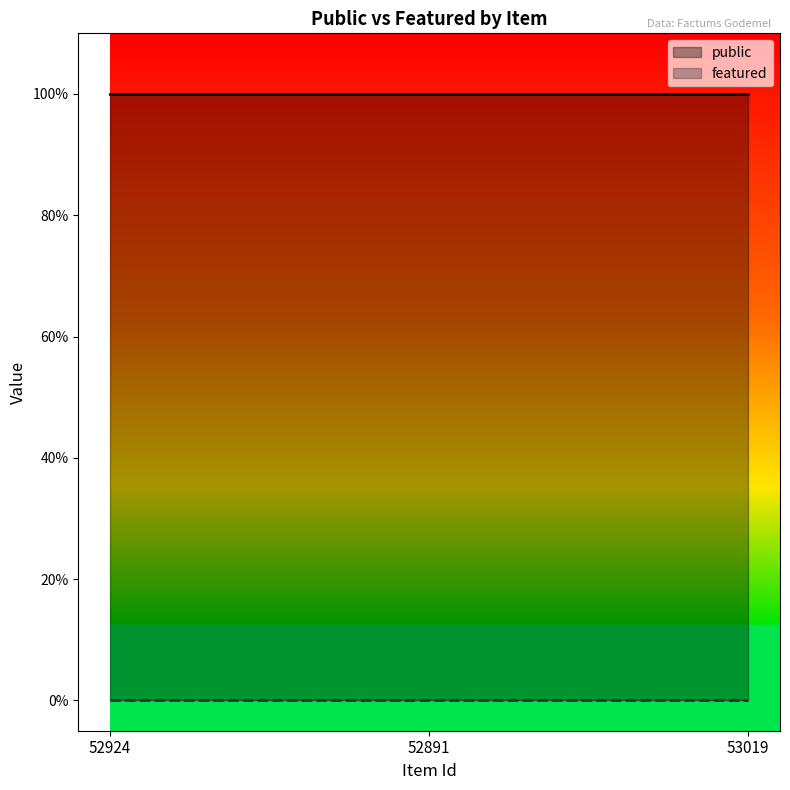

Between 53019 and 52924, which is larger?

53019